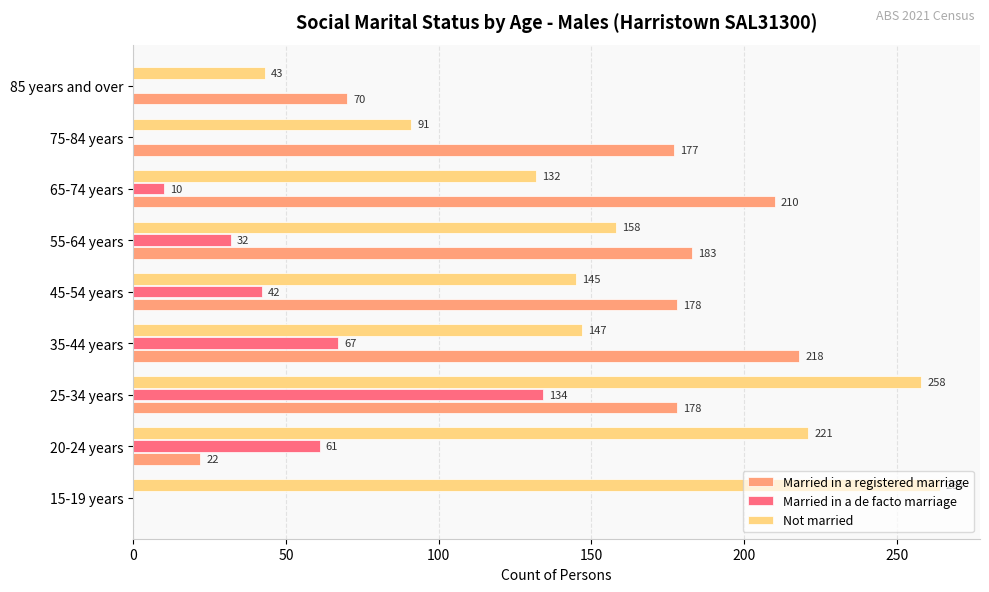

What value does the Married in a de facto marriage series have at 55-64 years, to the nearest 10?

30